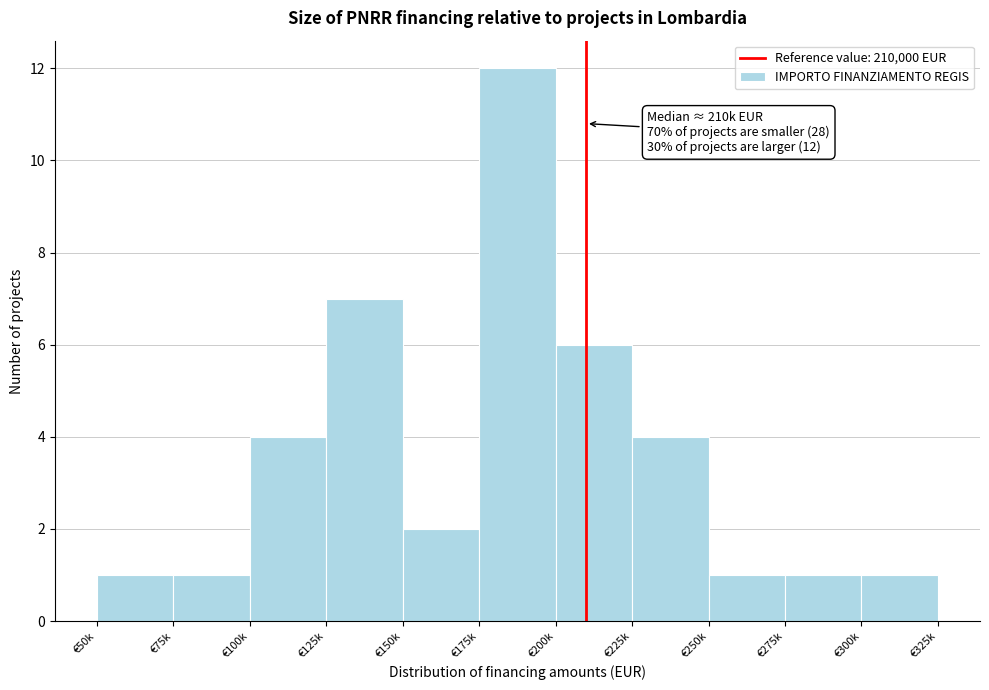

Reading right to left, what are all the values shown in this chart?

€300k=1	€275k=1	€250k=1	€225k=4	€200k=6	€175k=12	€150k=2	€125k=7	€100k=4	€75k=1	€50k=1